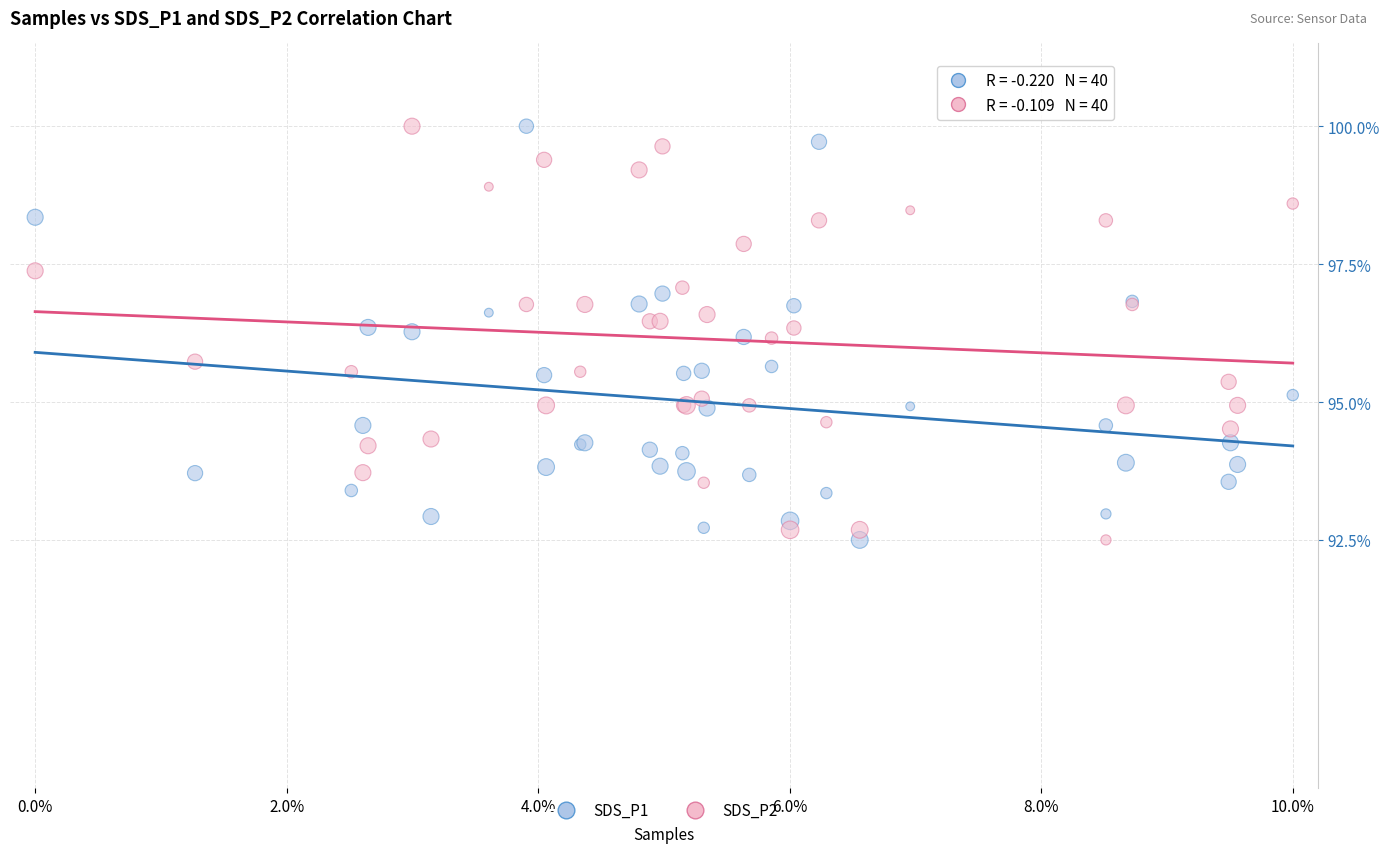

What are all the series names shown in the legend?

SDS_P1, SDS_P2